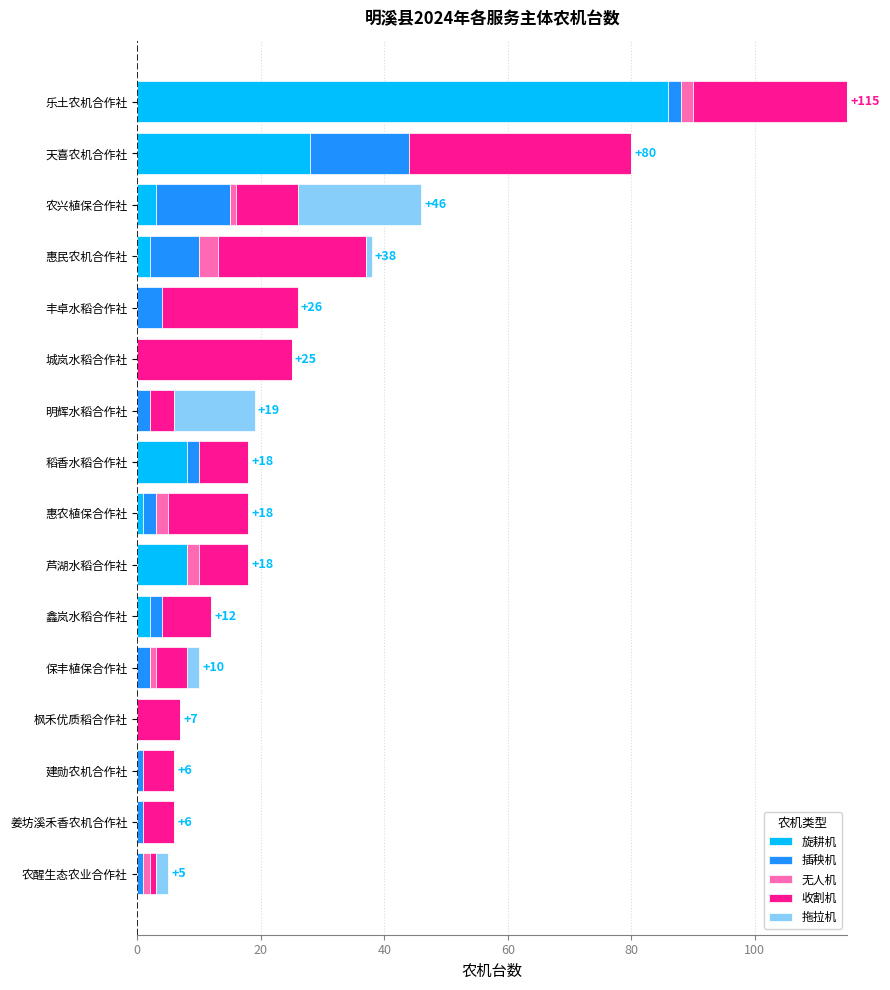

How many data points does each series have?

16